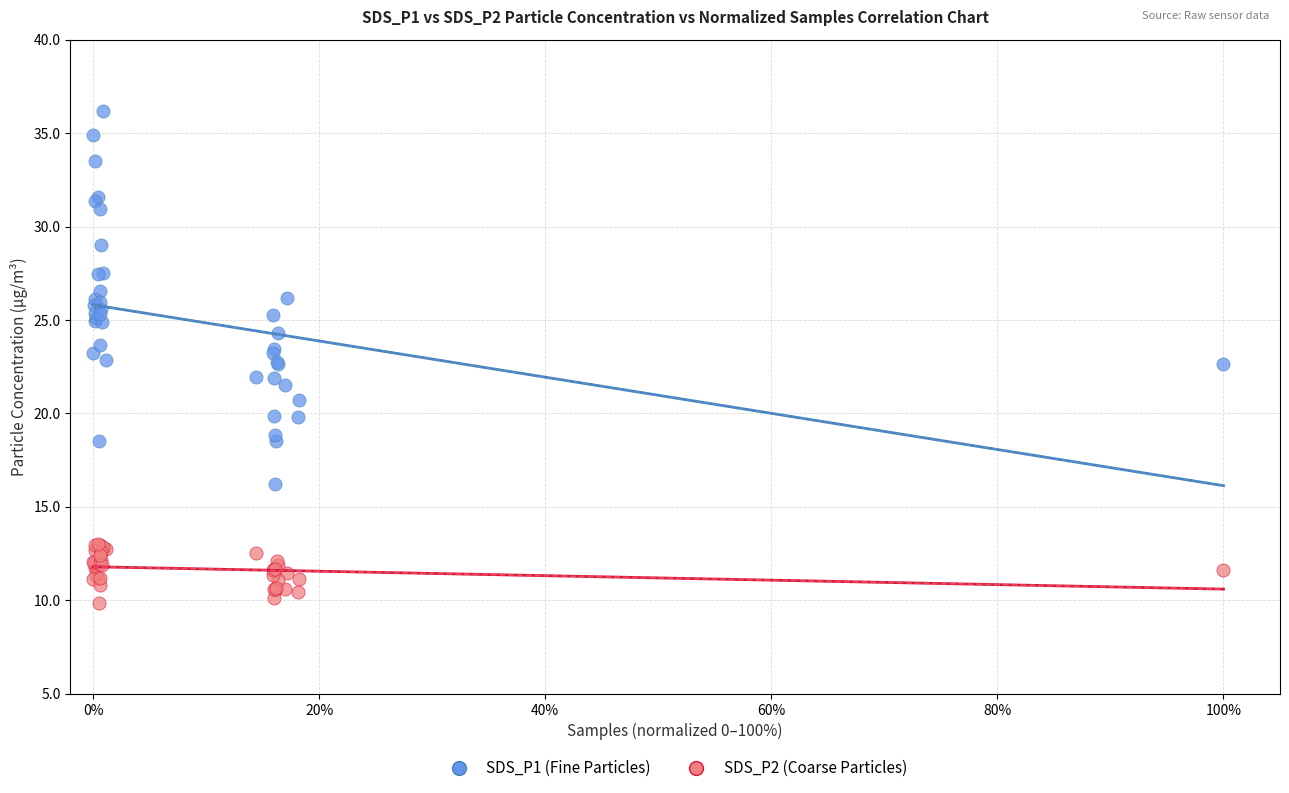

Which series contains the highest Y value?

SDS_P1 (Fine Particles)